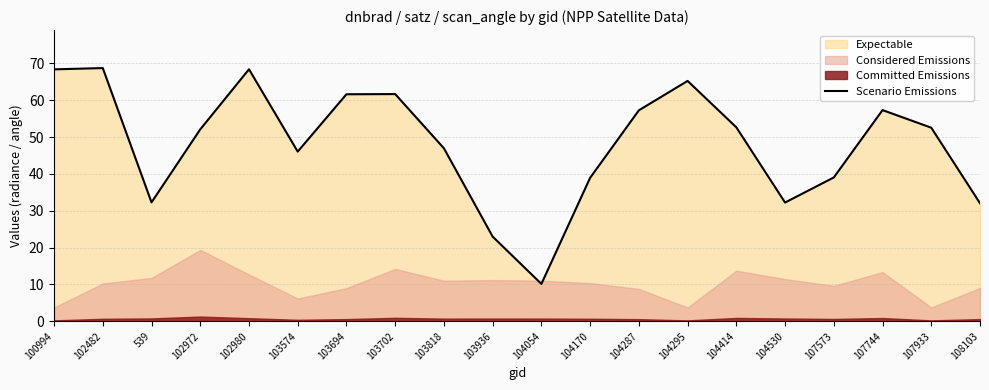

Where is the first local maximum?

102482